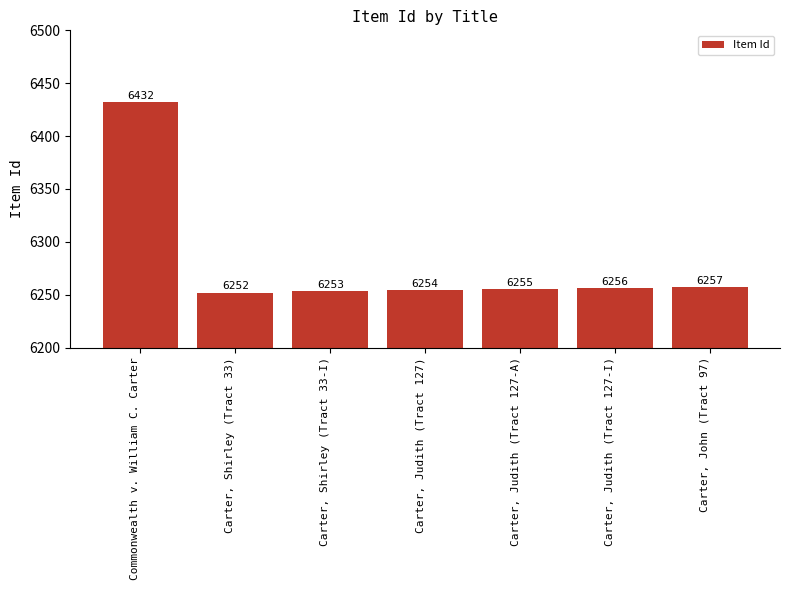

Rank the categories by value from highest to lowest.

Commonwealth v. William C. Carter, Carter, John (Tract 97), Carter, Judith (Tract 127-I), Carter, Judith (Tract 127-A), Carter, Judith (Tract 127), Carter, Shirley (Tract 33-I), Carter, Shirley (Tract 33)